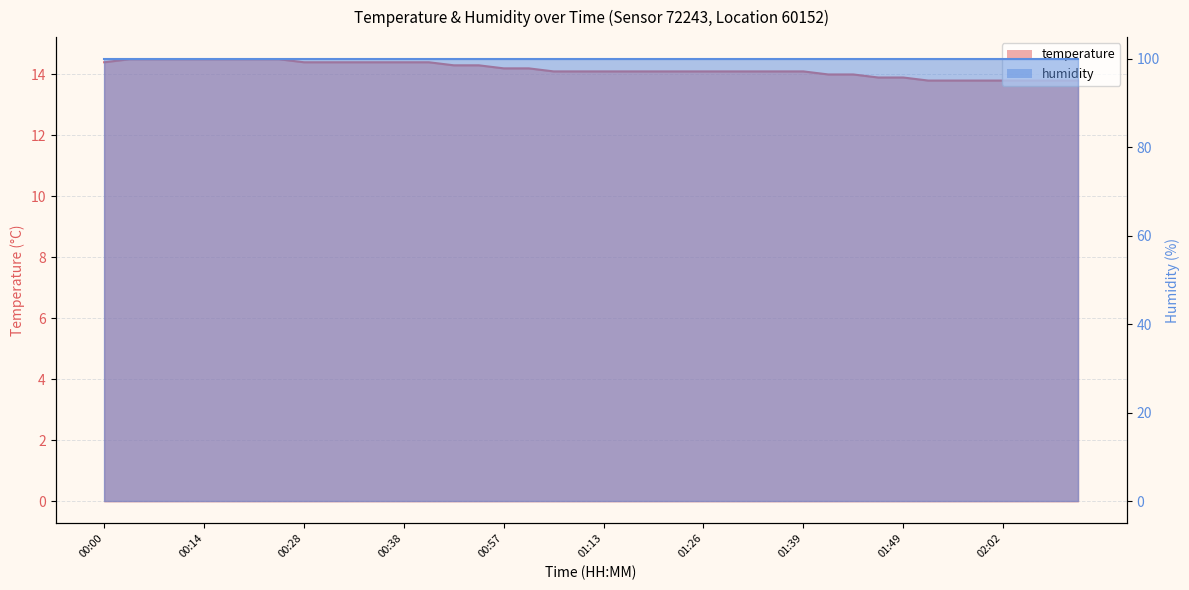

What position from the left is 01:34?

28